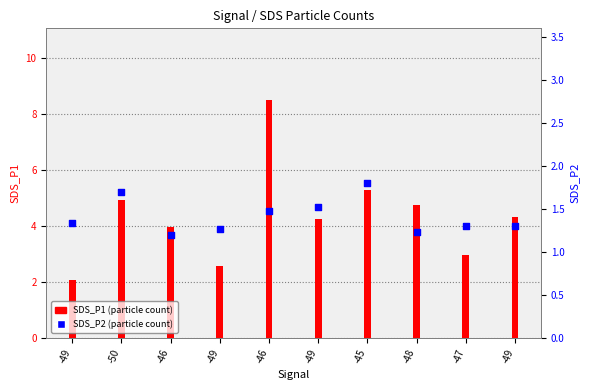

At which category is the sum across all series the highest?

-46